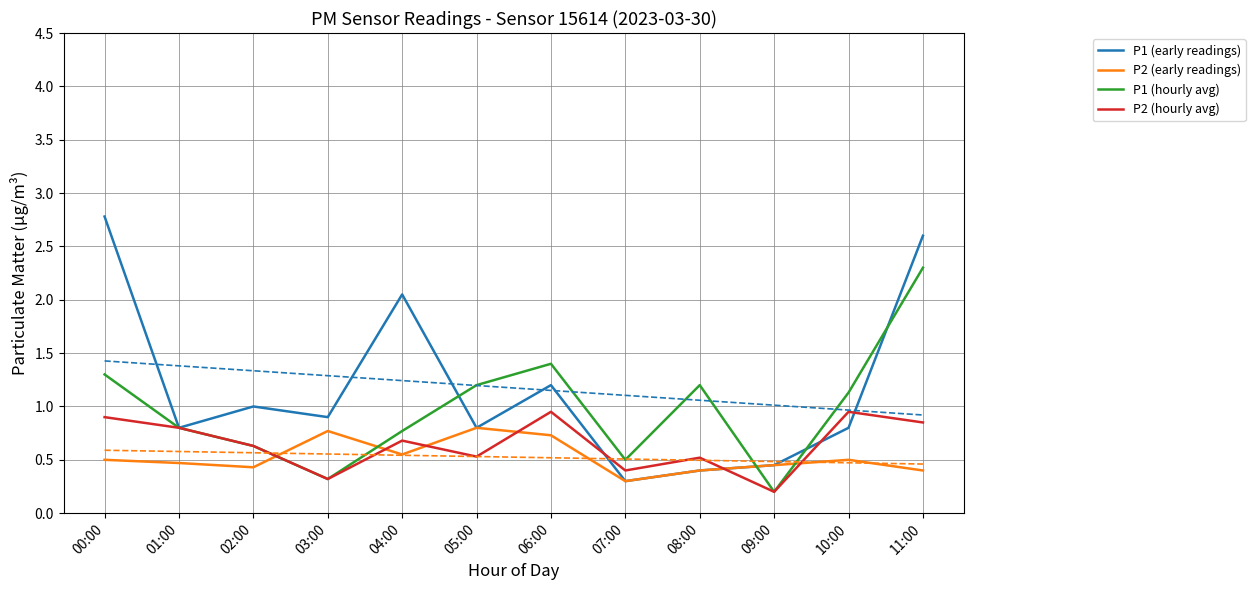

Reading right to left, list all the values displayed in this chart.

P1 (early readings): 2.6	0.8	0.5	0.4	0.3	1.2	0.8	2.0	0.9	1.0	0.8	2.8
P2 (early readings): 0.4	0.5	0.5	0.4	0.3	0.7	0.8	0.6	0.8	0.4	0.5	0.5
P1 (hourly avg): 2.3	1.1	0.2	1.2	0.5	1.4	1.2	0.8	0.3	0.6	0.8	1.3
P2 (hourly avg): 0.8	0.9	0.2	0.5	0.4	0.9	0.5	0.7	0.3	0.6	0.8	0.9